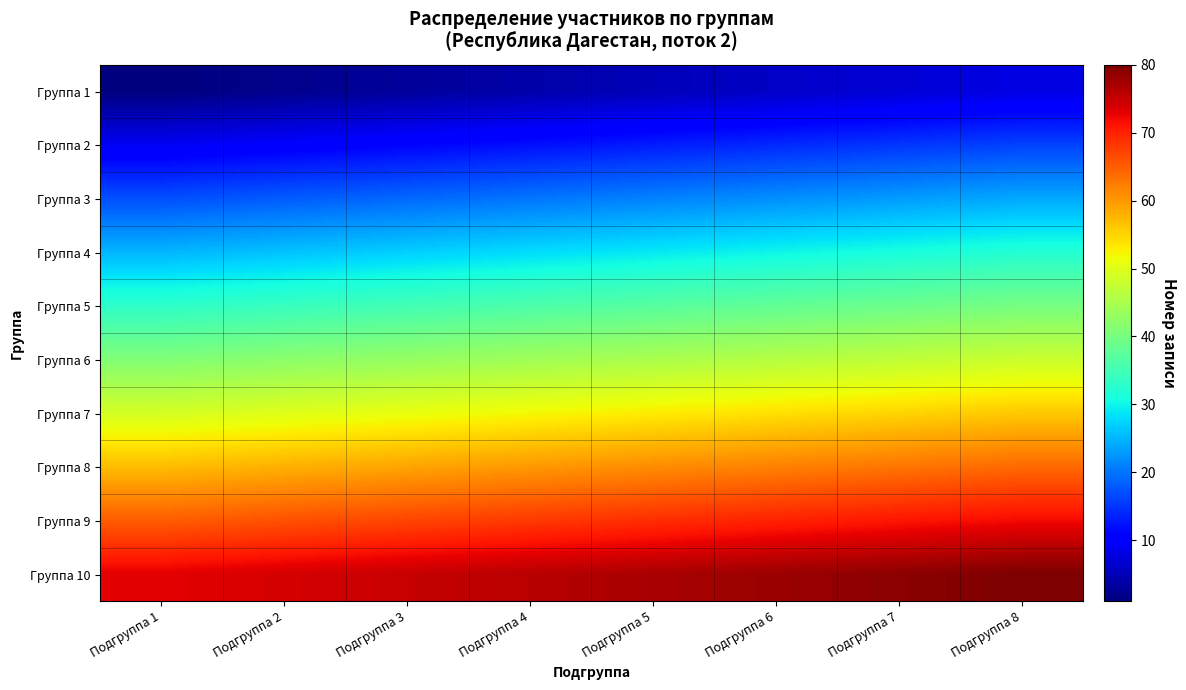

Which series has the widest spread of values?

Группа 1